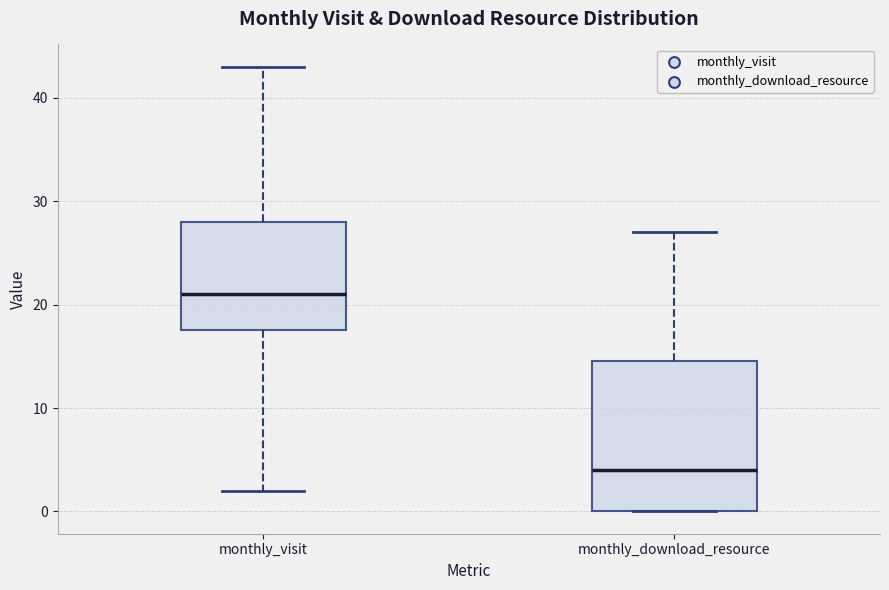

Which box is the tallest, from its lower edge to its upper edge?

monthly_download_resource